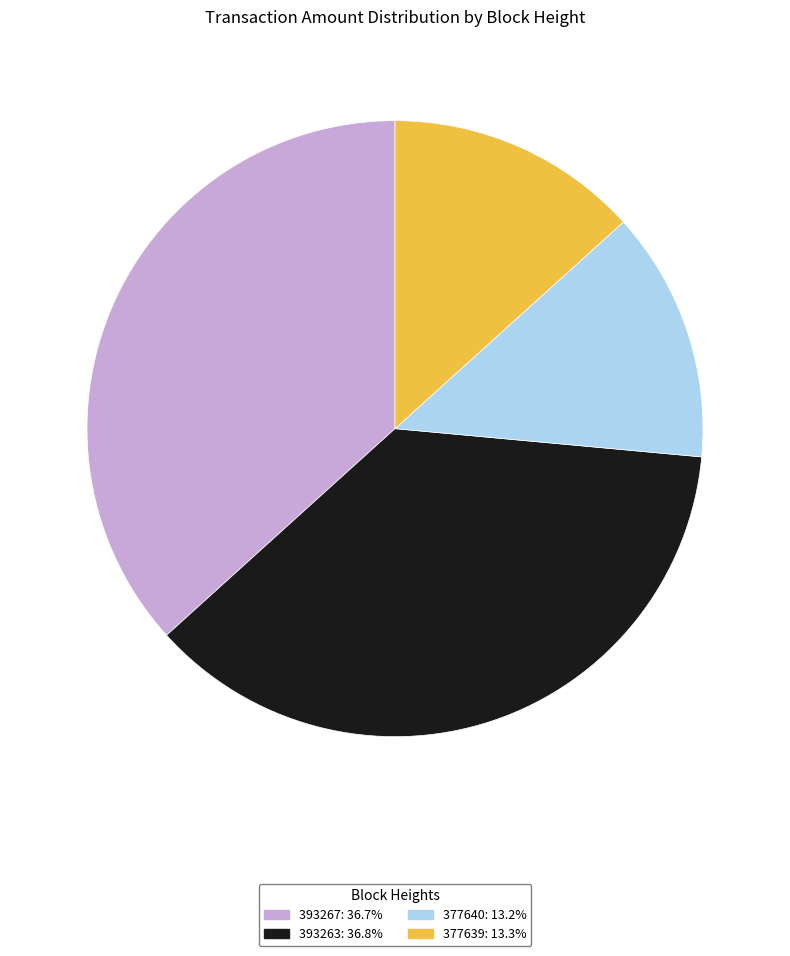

Is the sum of 393263 and 393267 greater than half?

Yes